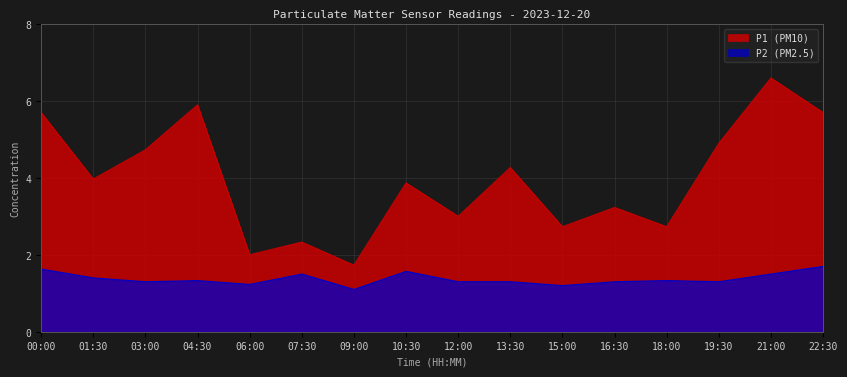

What is the minimum value shown in the chart?

1.1